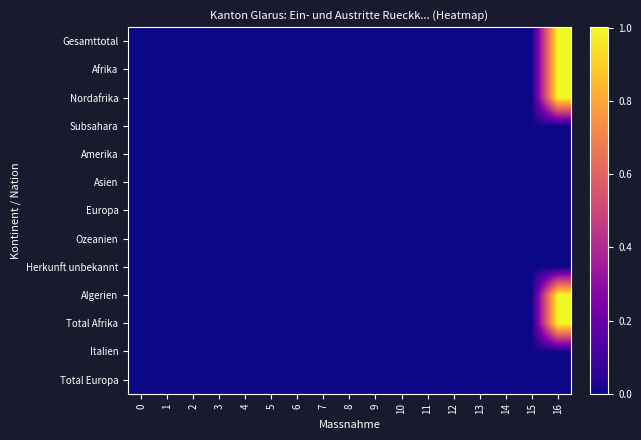

What is the greatest value displayed?

1.0